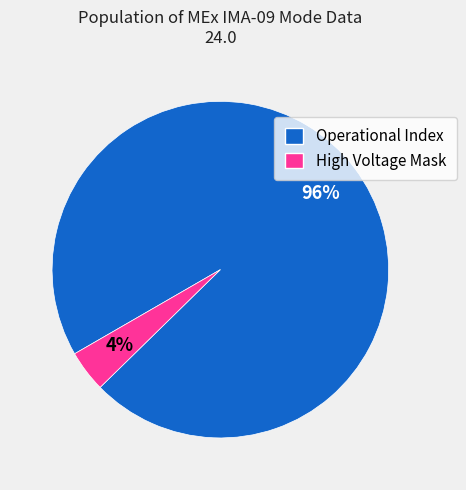

Does any single category account for the majority?

Yes